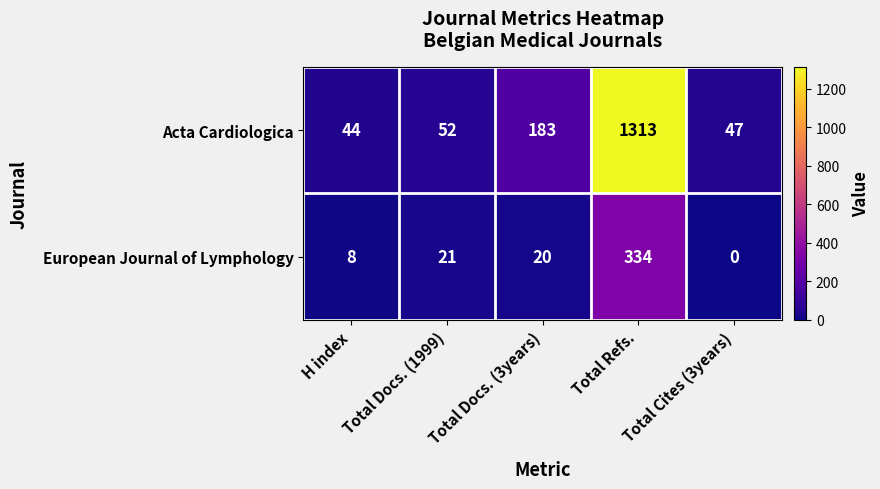

How many categories are shown in the chart?

5